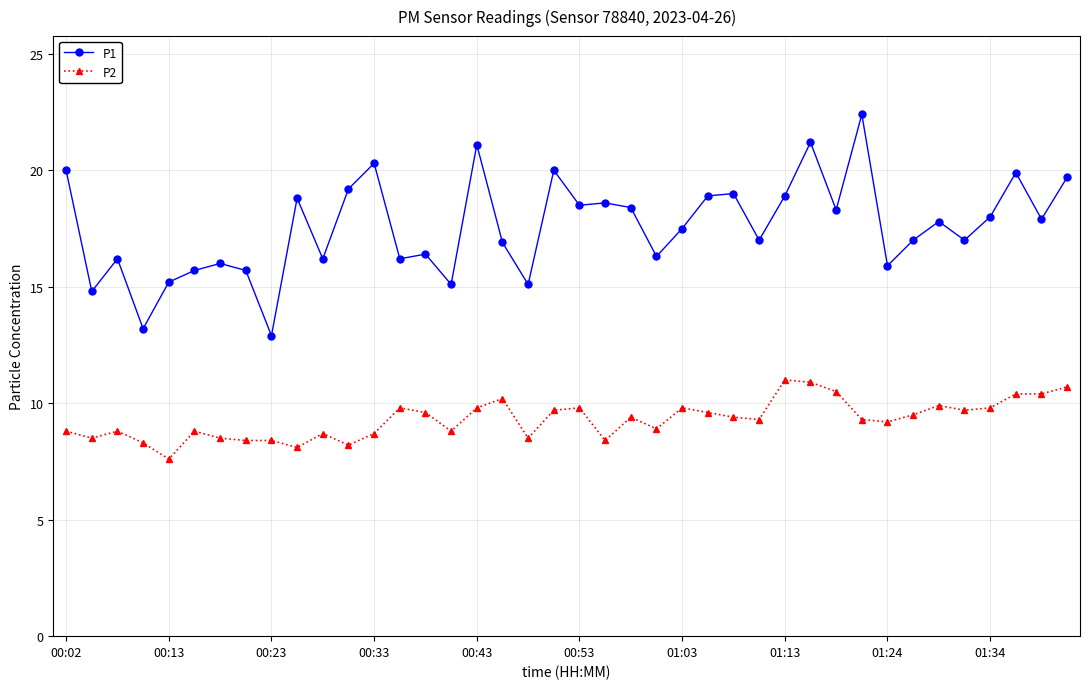

True or false: P2 and P1 intersect in this chart.

False